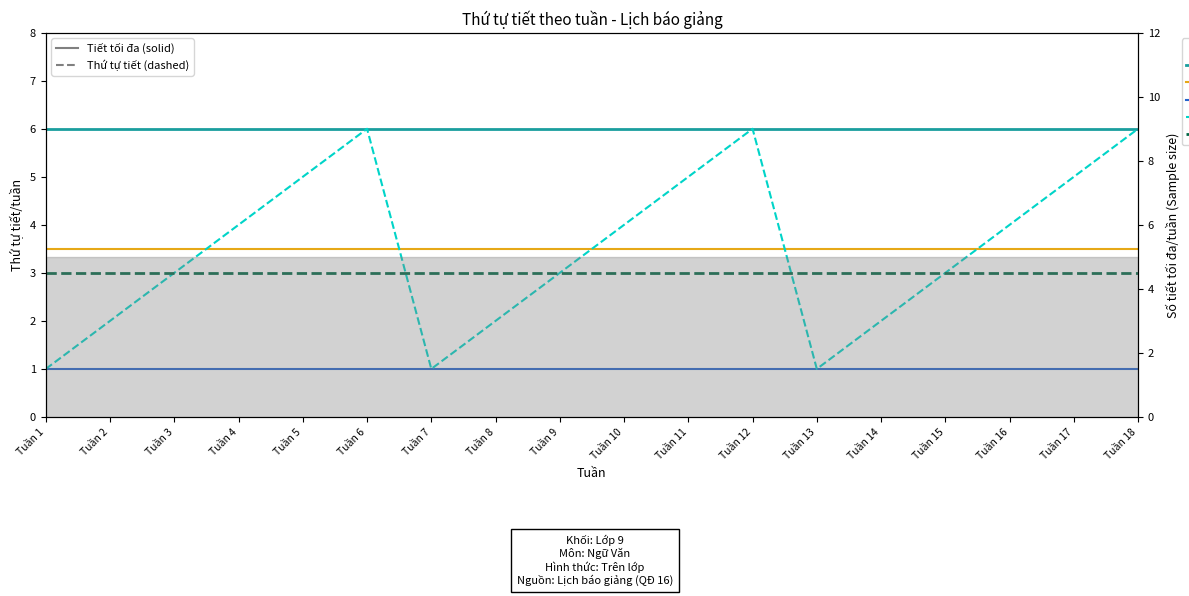

What is the sum of all Tiết/tuần tối đa values?

108.0